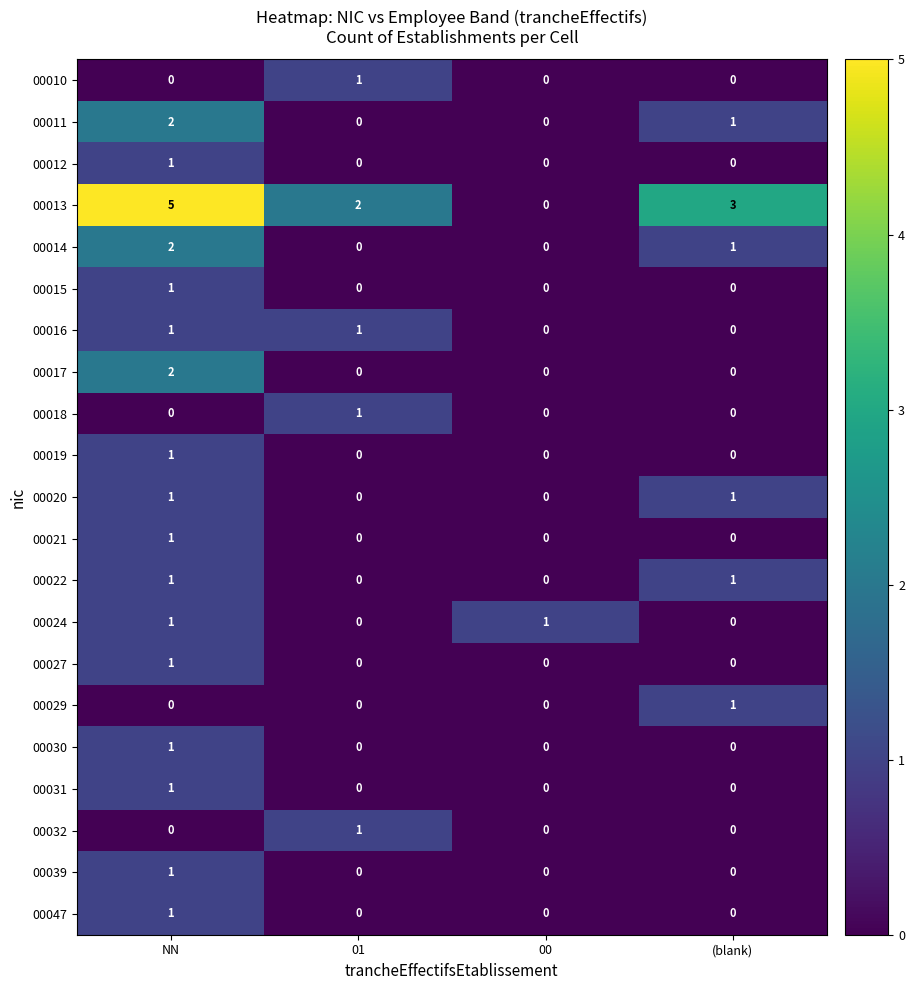

How many 00022 values are between 0 and 1?

4